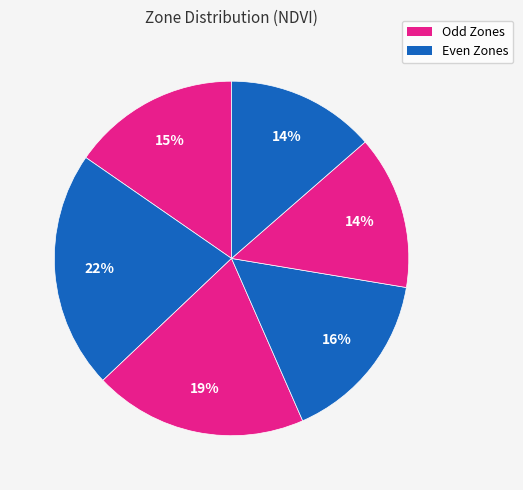

How many slices are in this pie chart?

6